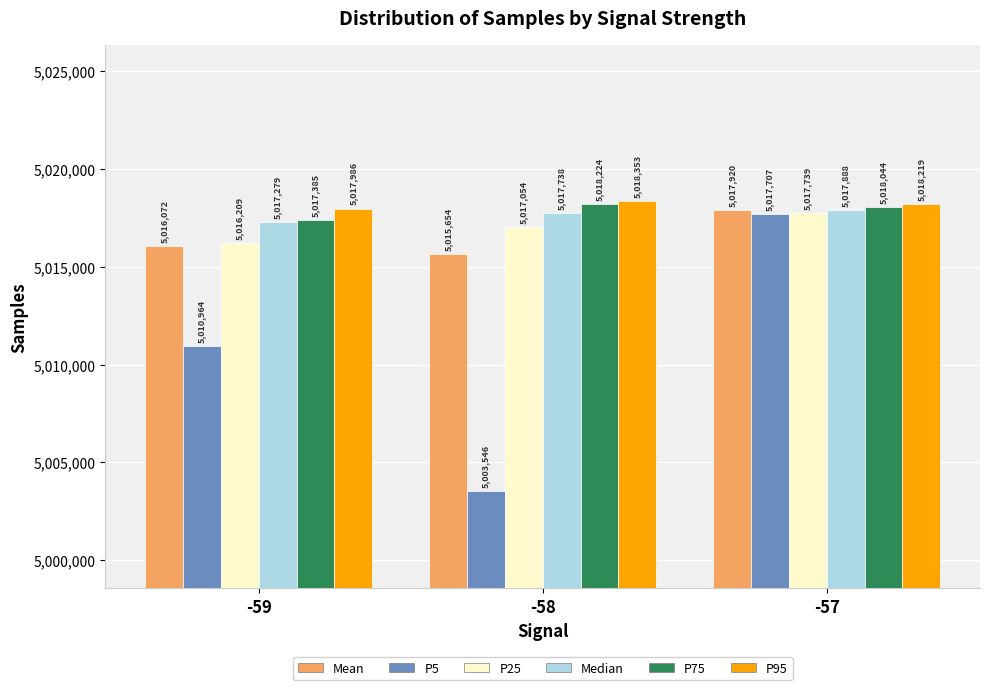

Rank the series by their maximum value, from lowest to highest.

P5, P25, Median, Mean, P75, P95